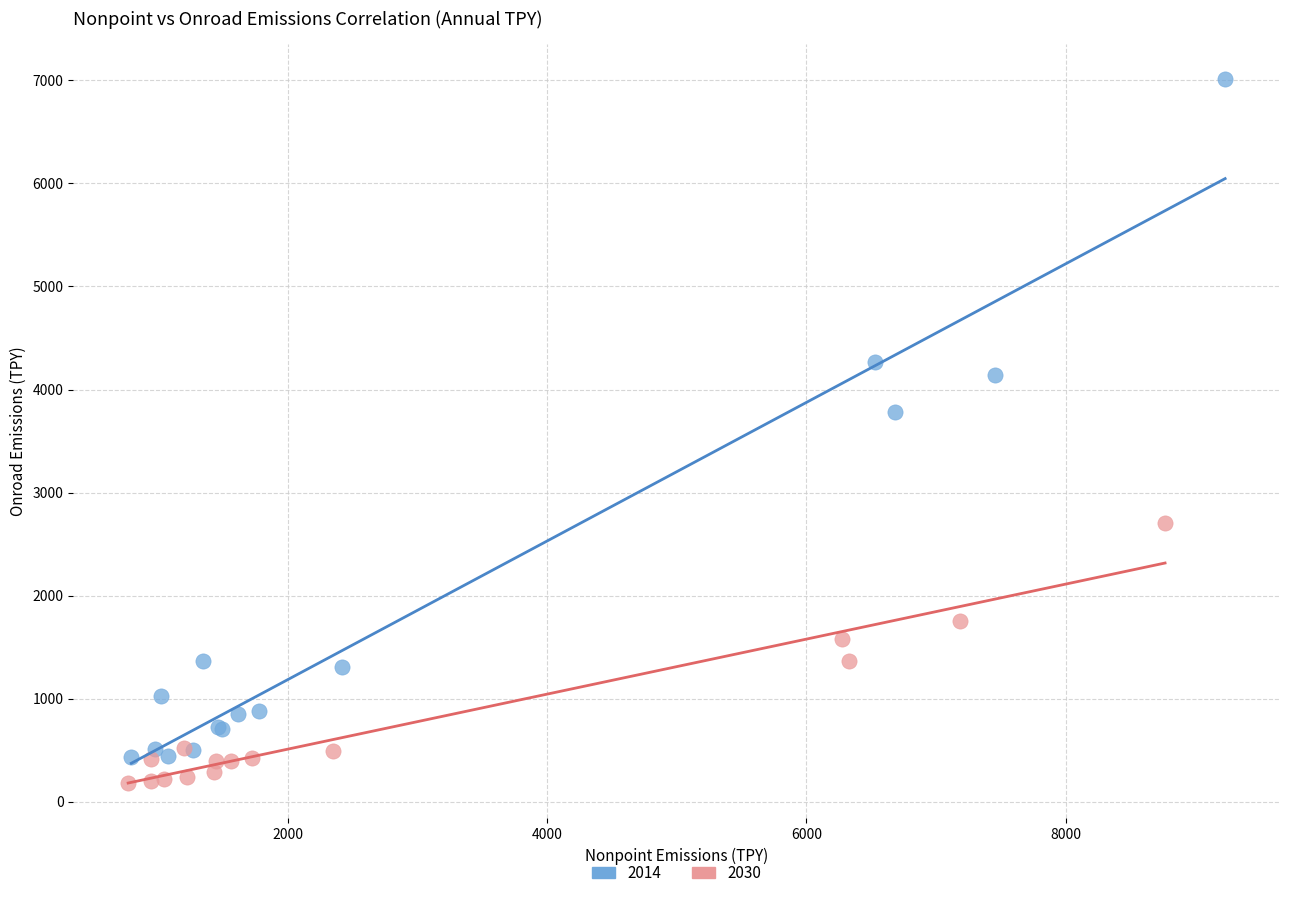

Which series reaches the maximum Y coordinate?

2014